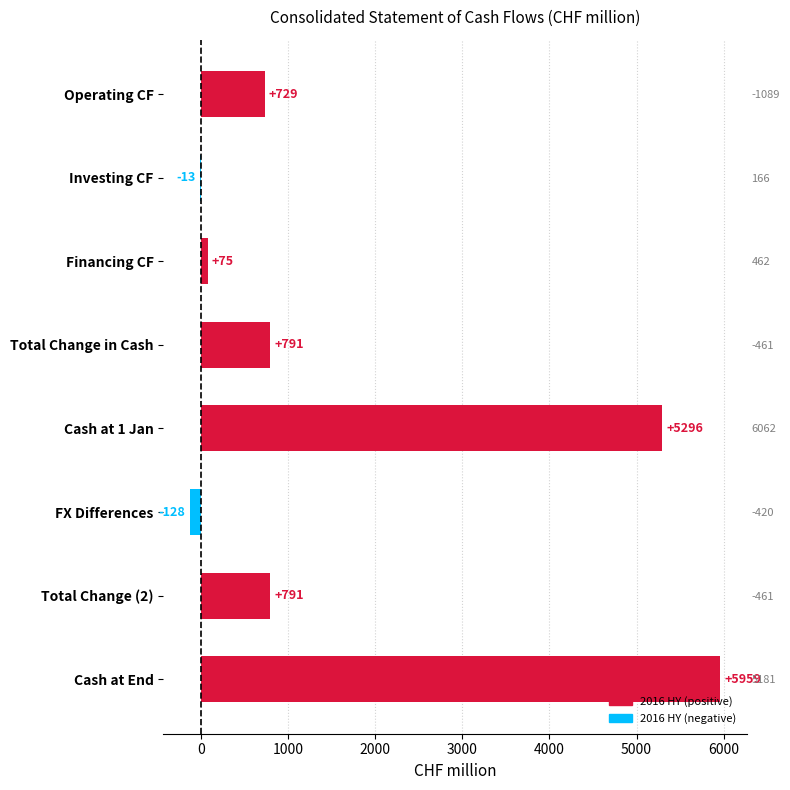

True or false: the data shows 5959 at Cash at End.

True